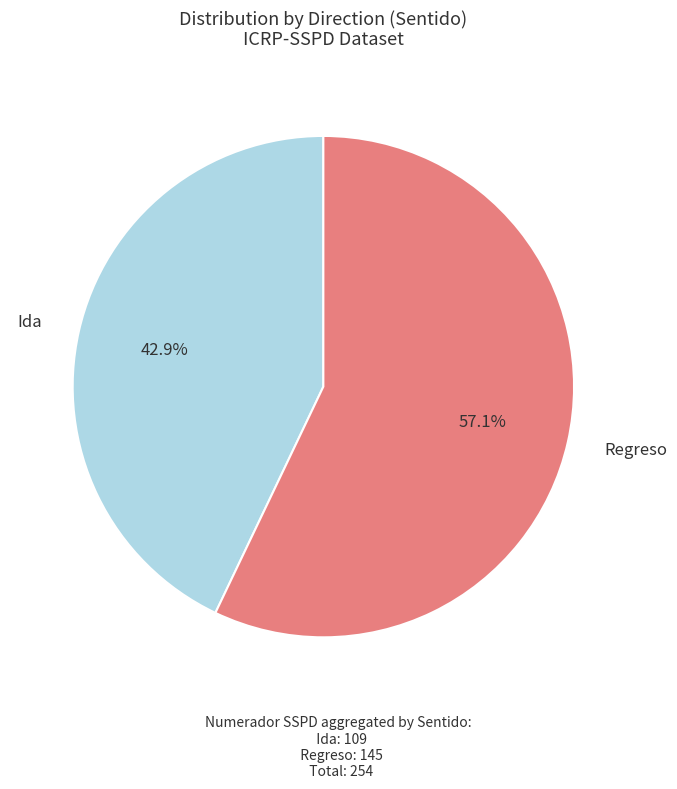

How many slices are in this pie chart?

2